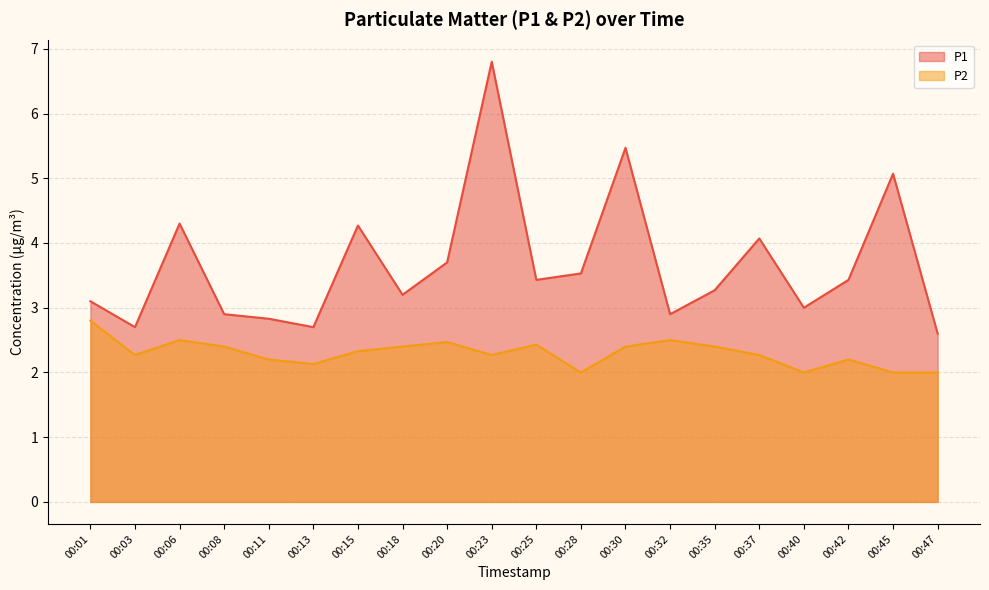

True or false: P2 and P1 cross at least once.

False